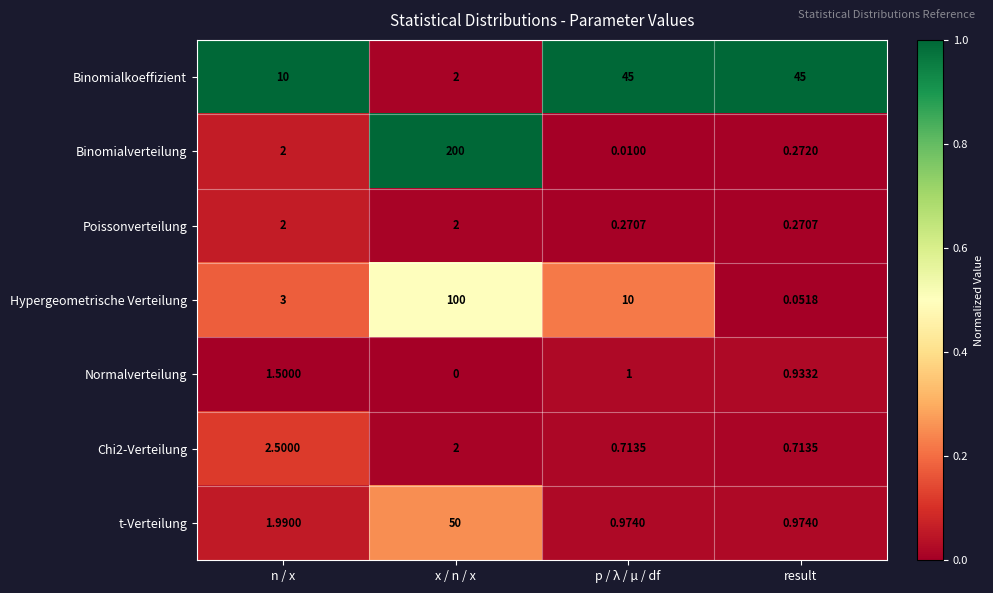

At which category is the sum across all series the highest?

x / n / x